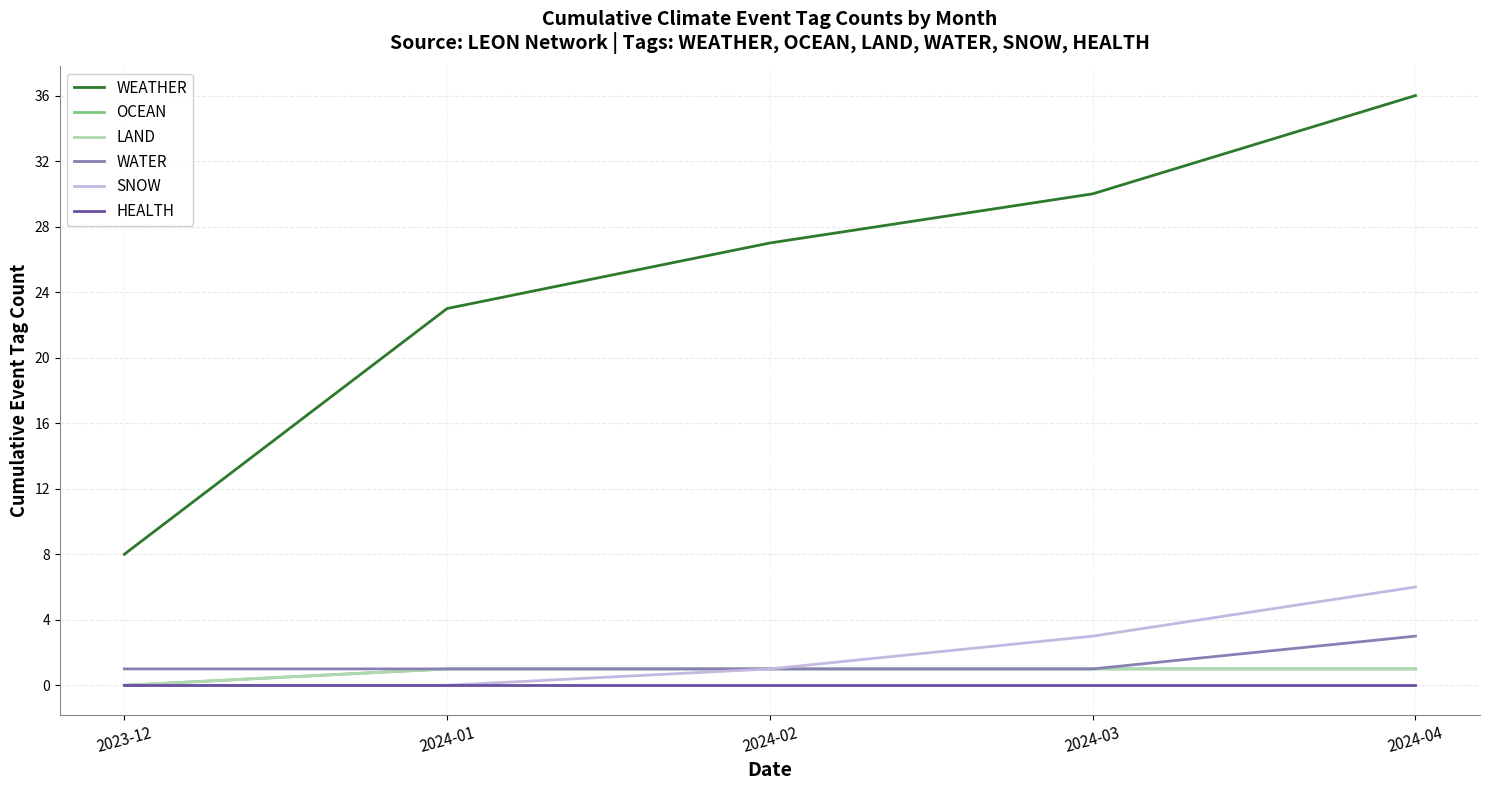

List the series in order of their peak value, lowest first.

HEALTH, OCEAN, LAND, WATER, SNOW, WEATHER